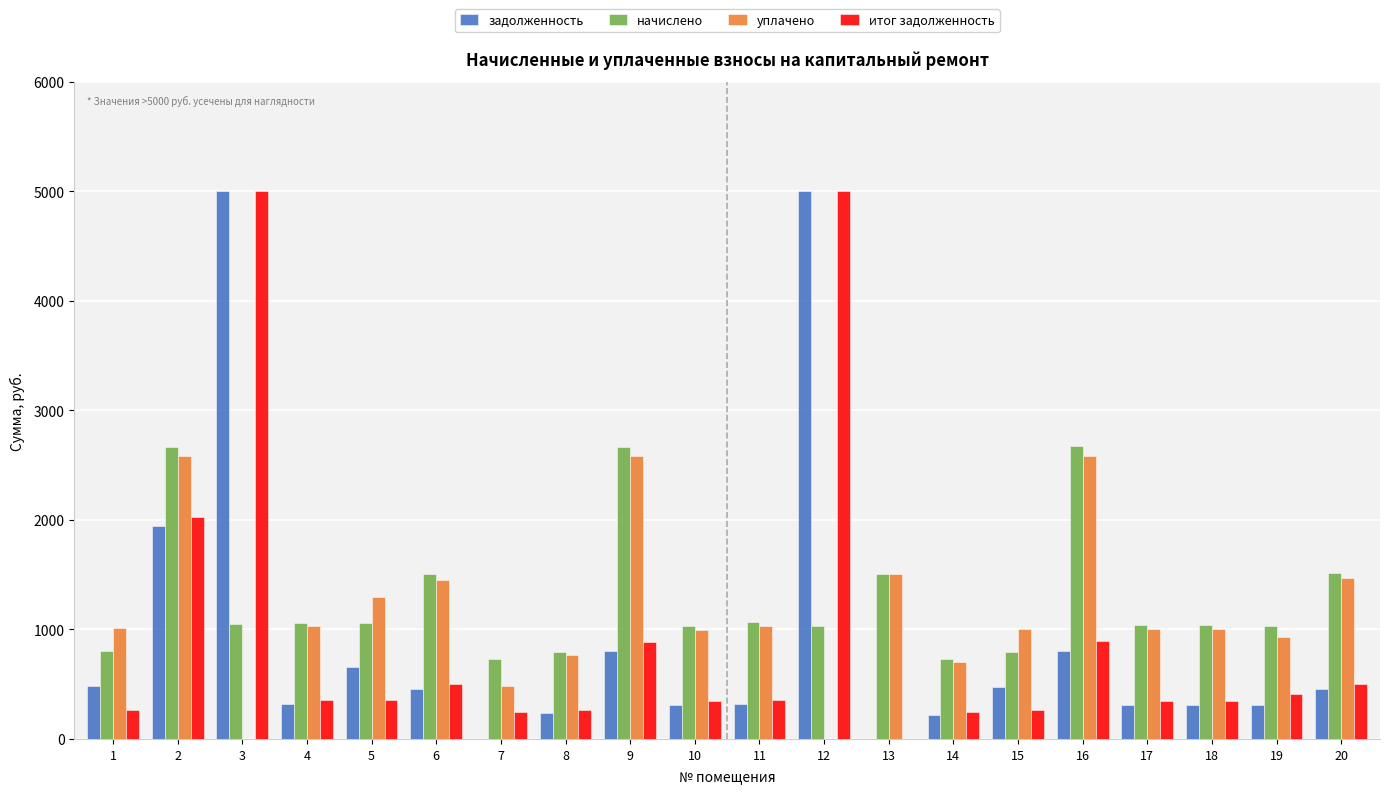

At which label is задолженность closest to 2500?

2